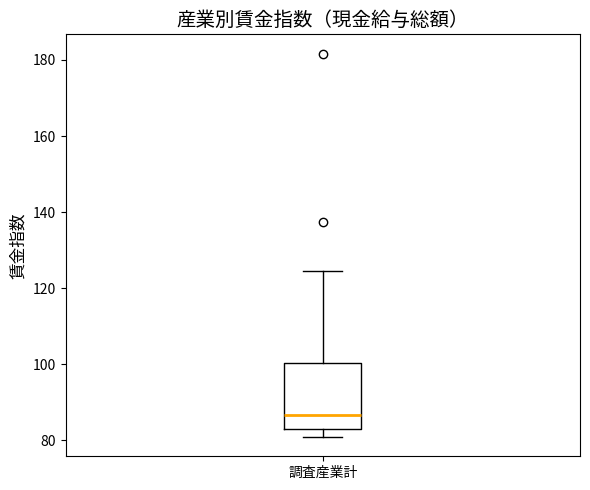

Transcribe this box plot: give where the median line is, the range the box spans, and where the two whiskers end, as read against the y-axis. The values are not printed on the chart, so give them approximately, as read against the axis.

median 86, box 84 to 100, whiskers 80 to 124